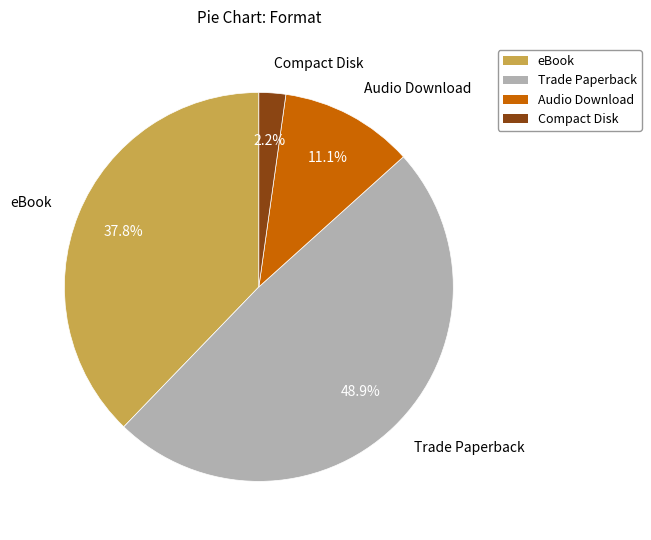

Which slice is the largest?

Trade Paperback